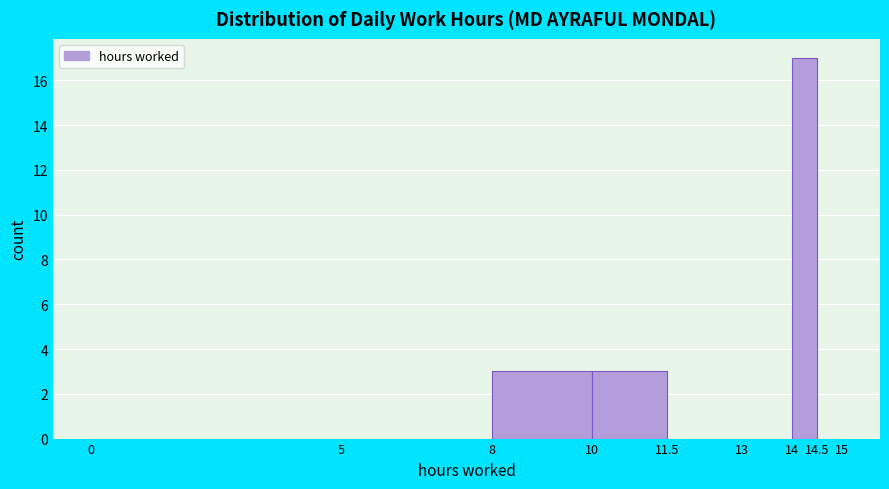

Reading left to right, list every bar in this chart as the range it spans on the x-axis followed by its height. The values are not printed on the chart, so give them approximately, as read against the axis.

0 to 5: 0
5 to 8: 0
8 to 10: 3
10 to 11.5: 3
11.5 to 13: 0
13 to 14: 0
14 to 14.5: 17
14.5 to 15: 0